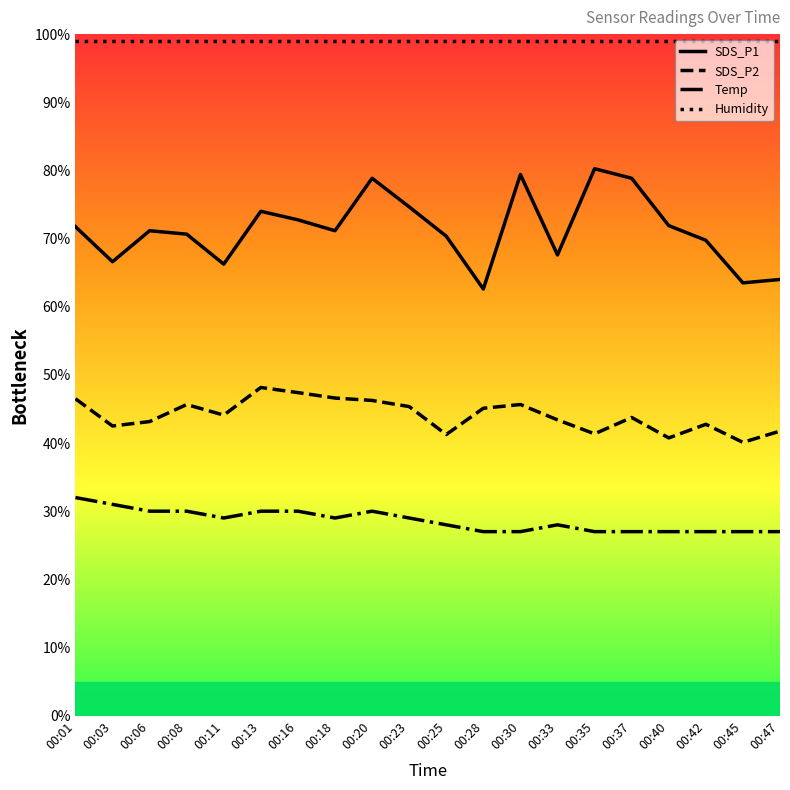

Which series has the largest total across all categories?

Humidity